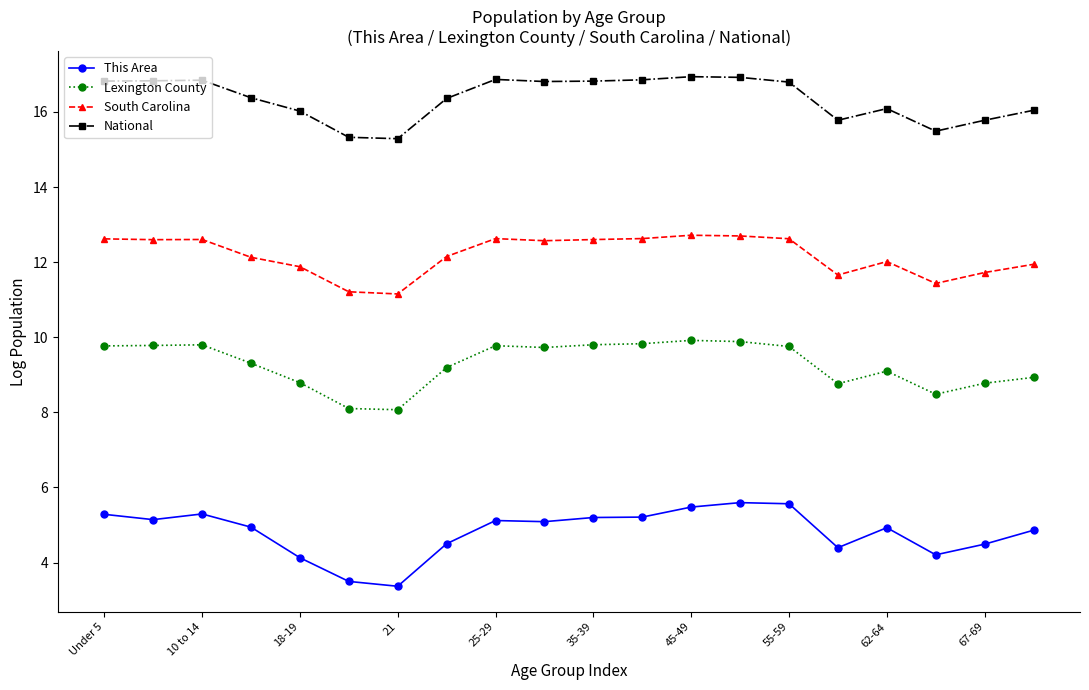

What is the value of the National point at the 4th from the left?

16.4